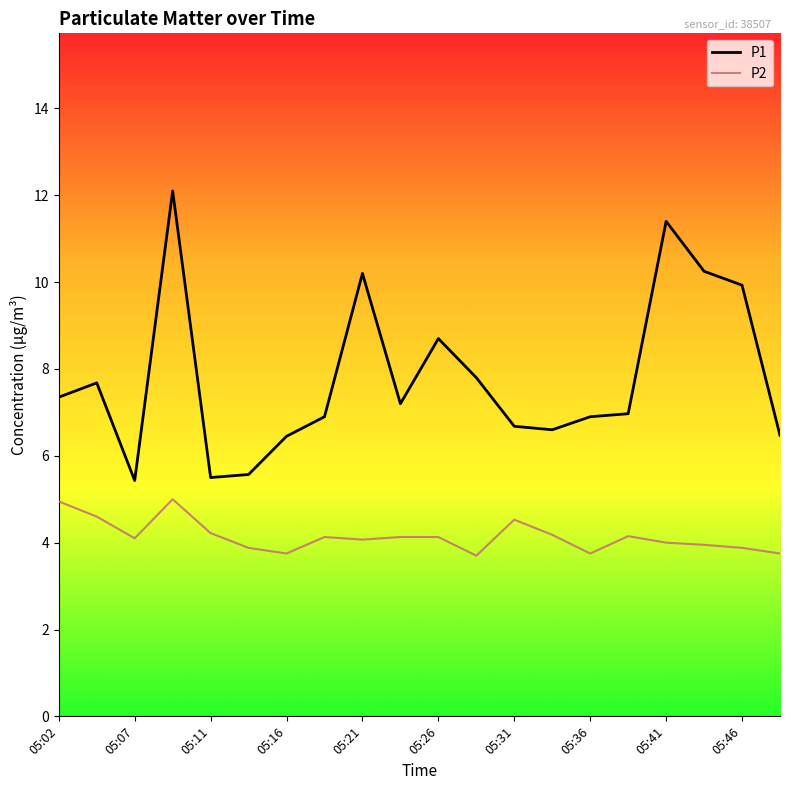

What is the maximum value shown in the chart?

12.1